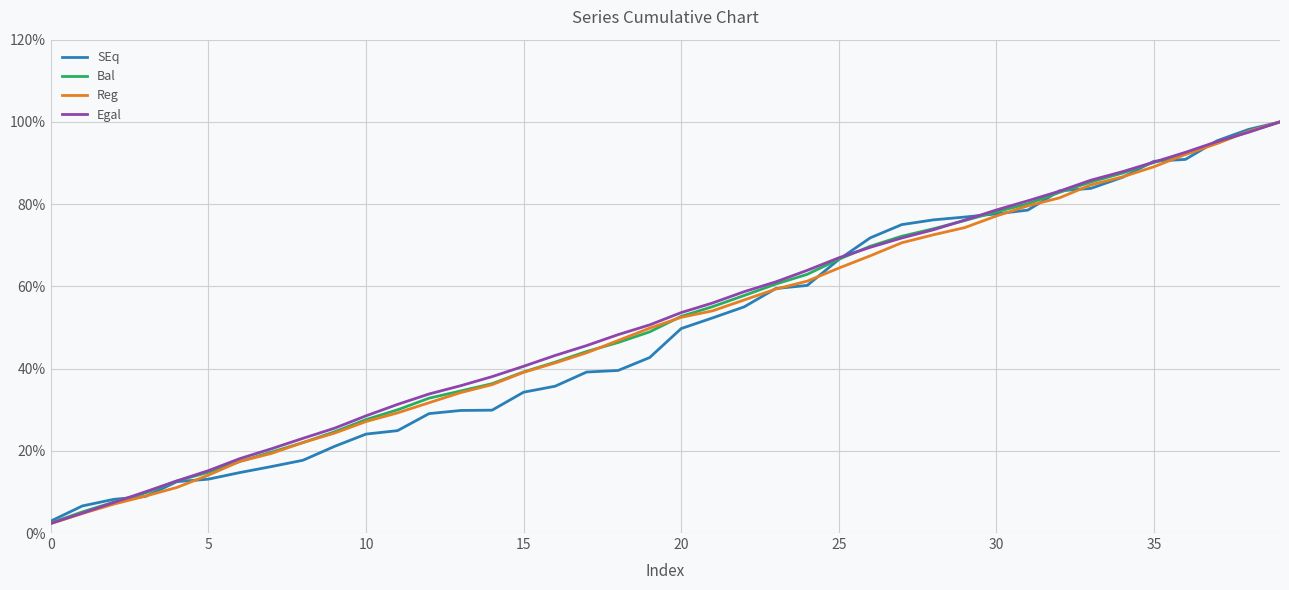

What is the sum of all Reg values?

2026.8